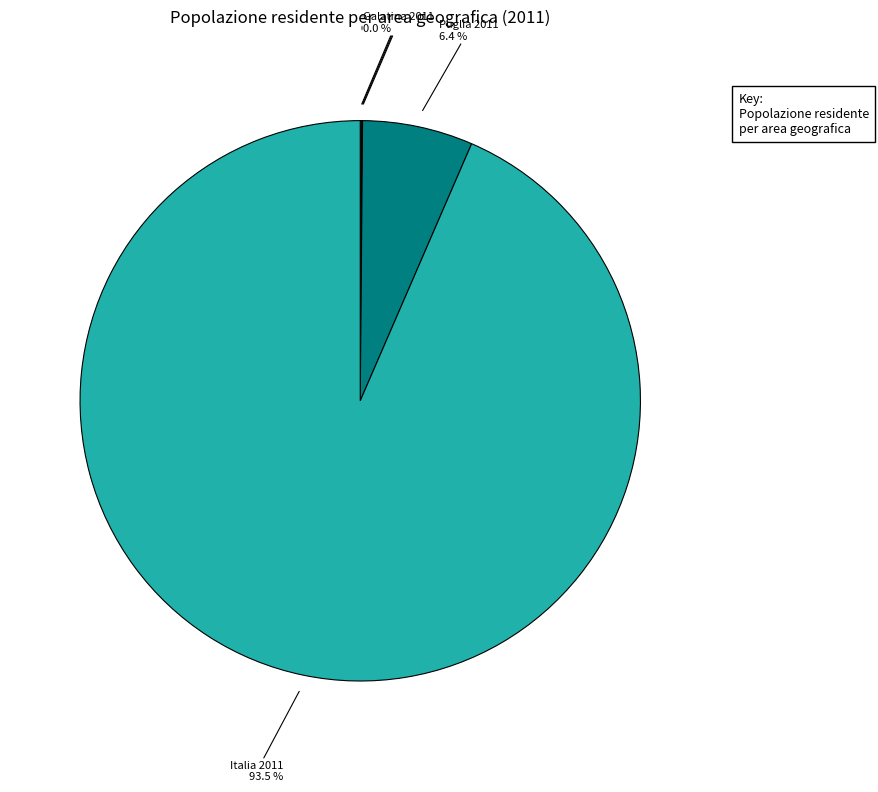

The Puglia 2011 slice represents 6% of the pie. True or false?

True